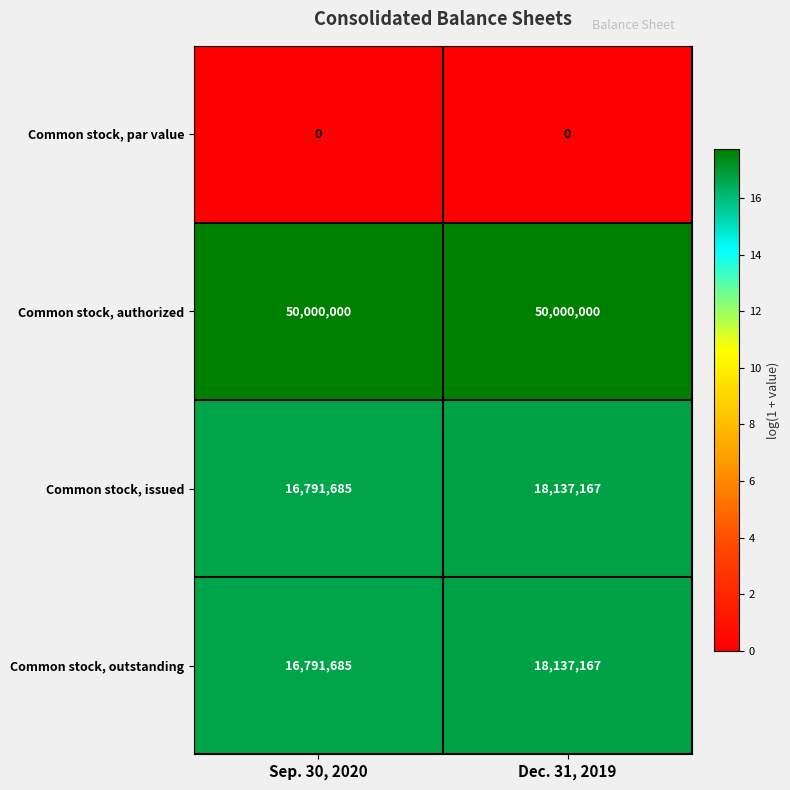

What is the difference between the highest and lowest values at Dec. 31, 2019?

50000000